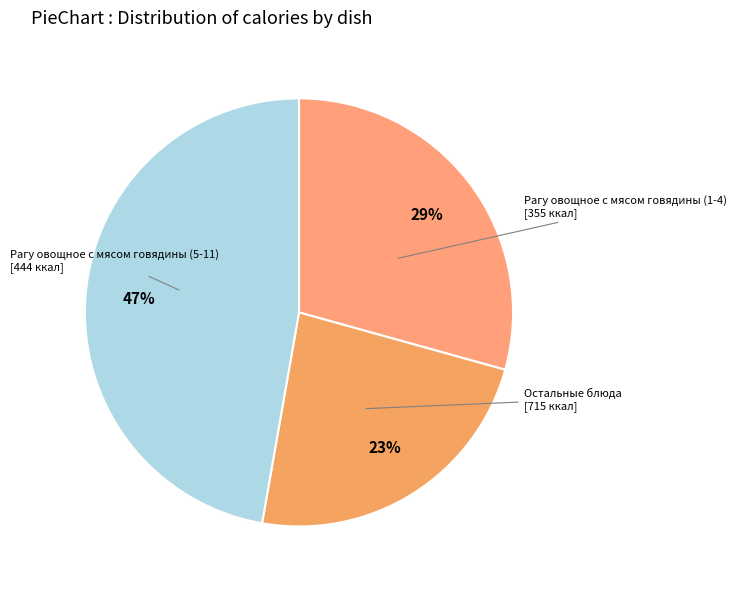

How many slices are in this pie chart?

3